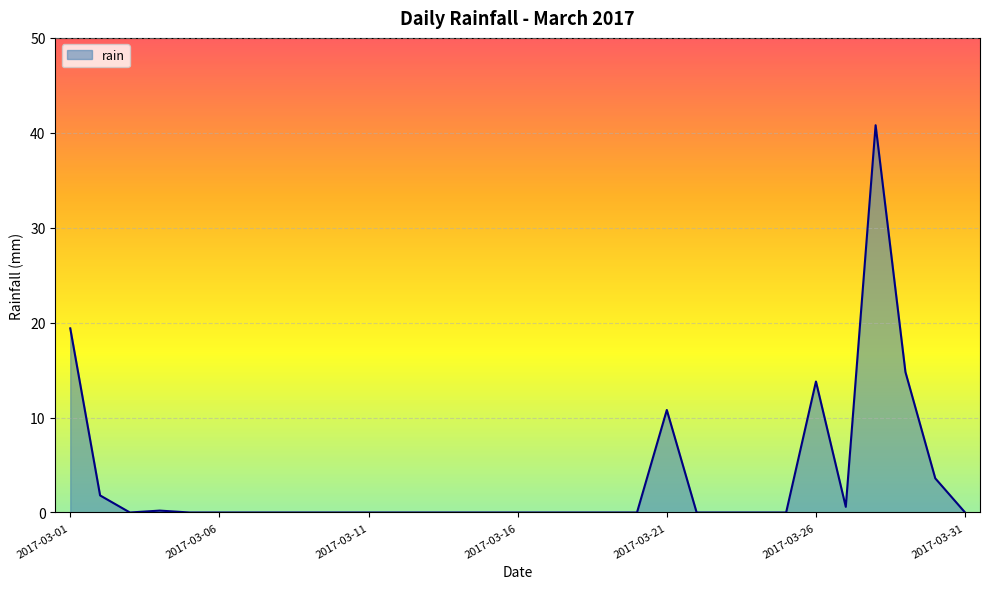

What is the sum of all values?

105.8